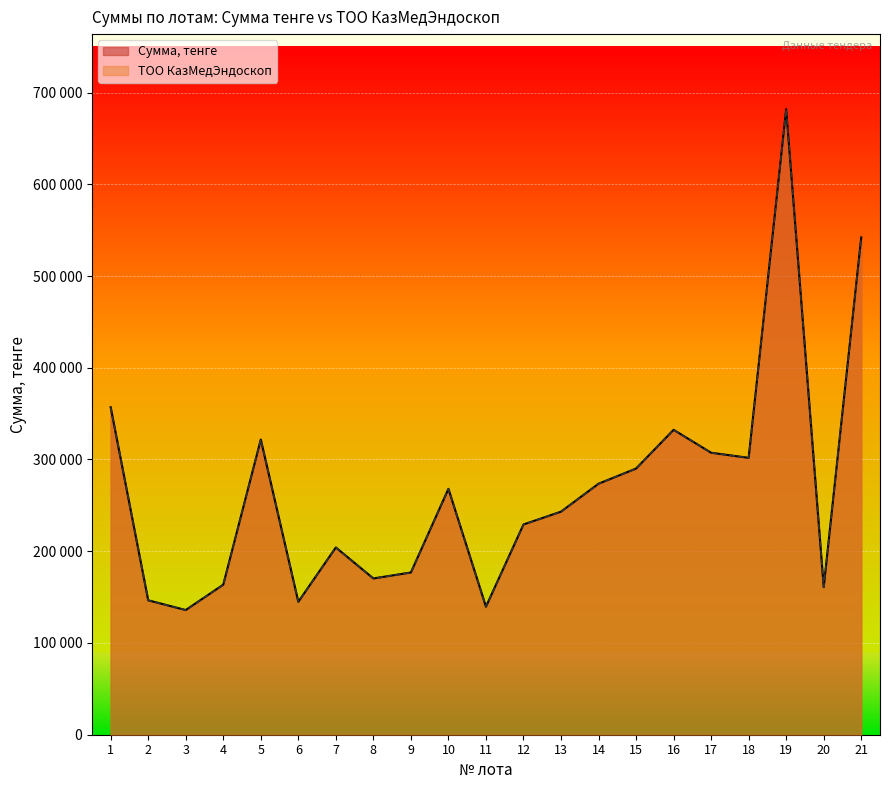

True or false: Сумма, тенге and ТОО КазМедЭндоскоп intersect in this chart.

False